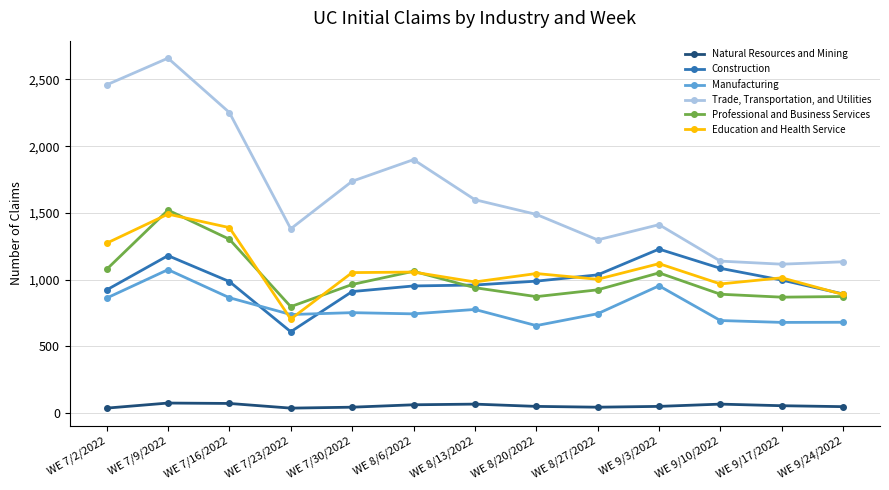

True or false: Trade, Transportation, and Utilities and Manufacturing cross at least once.

False